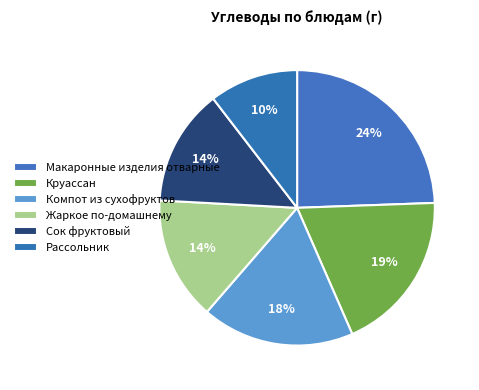

Which slice is the largest?

Макаронные изделия отварные